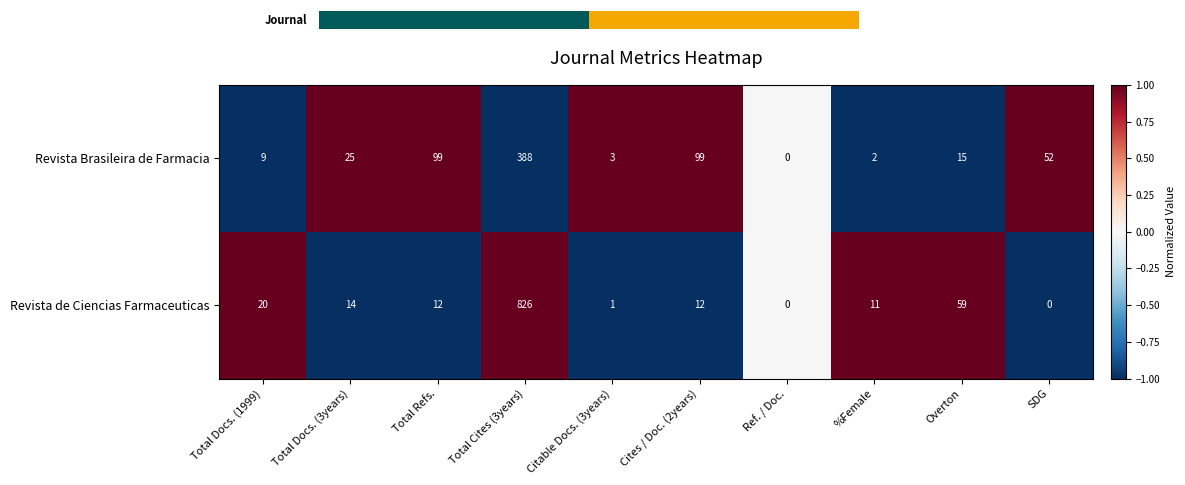

What is the difference between the second highest and minimum values in the Revista de Ciencias Farmaceuticas series?

59